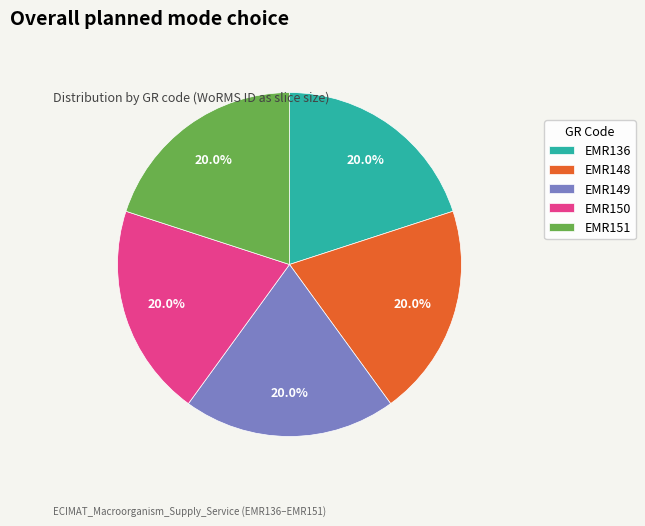

Approximately how many times larger is the value at EMR149 compared to EMR148?

1.0